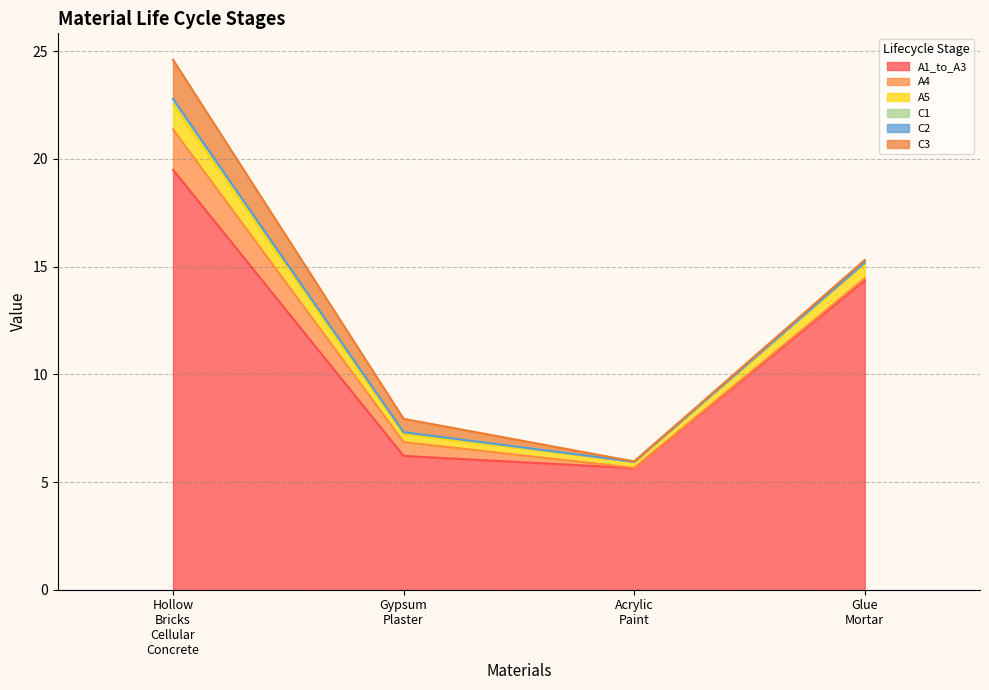

How many interior local valleys does the A4 series have?

1